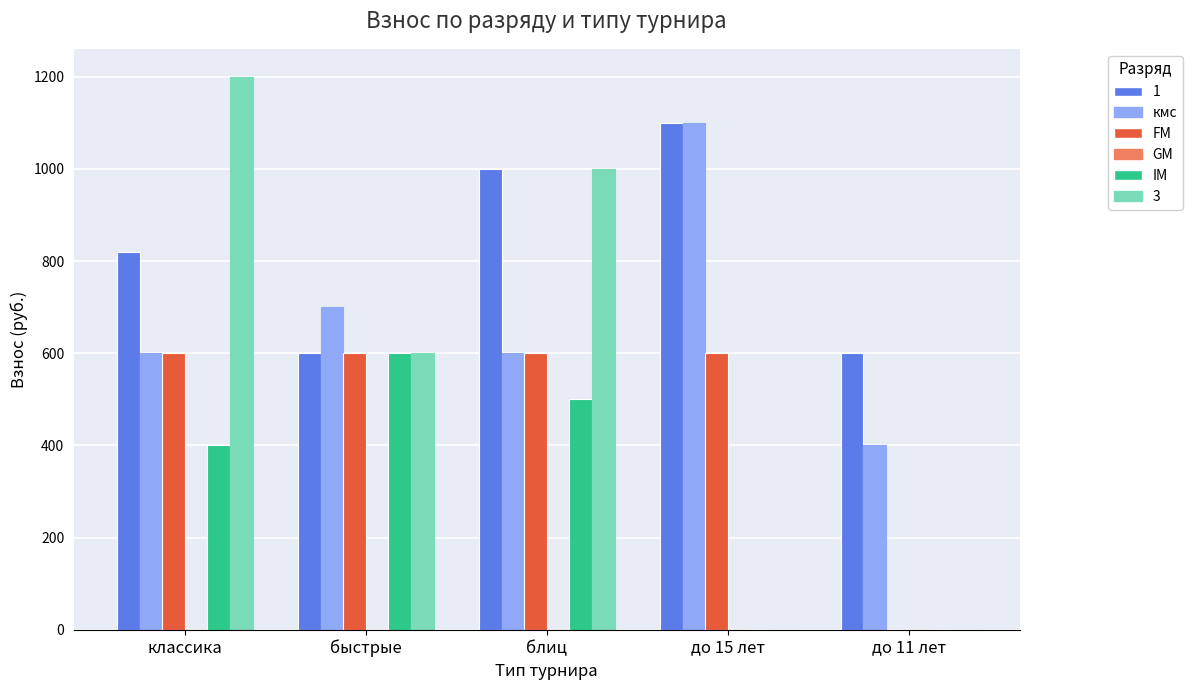

Reading right to left, list all the values displayed in this chart.

1: до 11 лет=600	до 15 лет=1100	блиц=1000	быстрые=600	классика=820
кмс: до 11 лет=400	до 15 лет=1100	блиц=600	быстрые=700	классика=600
FM: до 11 лет=0	до 15 лет=600	блиц=600	быстрые=600	классика=600
IM: до 11 лет=0	до 15 лет=0	блиц=500	быстрые=600	классика=400
3: до 11 лет=0	до 15 лет=0	блиц=1000	быстрые=600	классика=1200